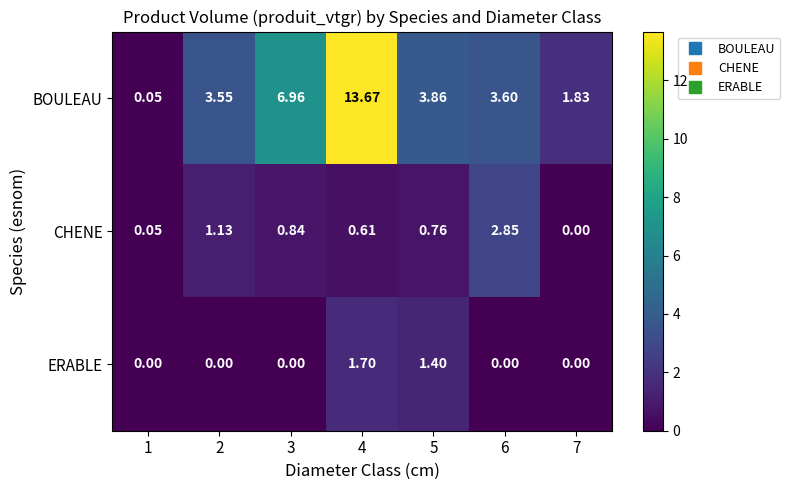

Which series has the largest range (max minus min)?

BOULEAU